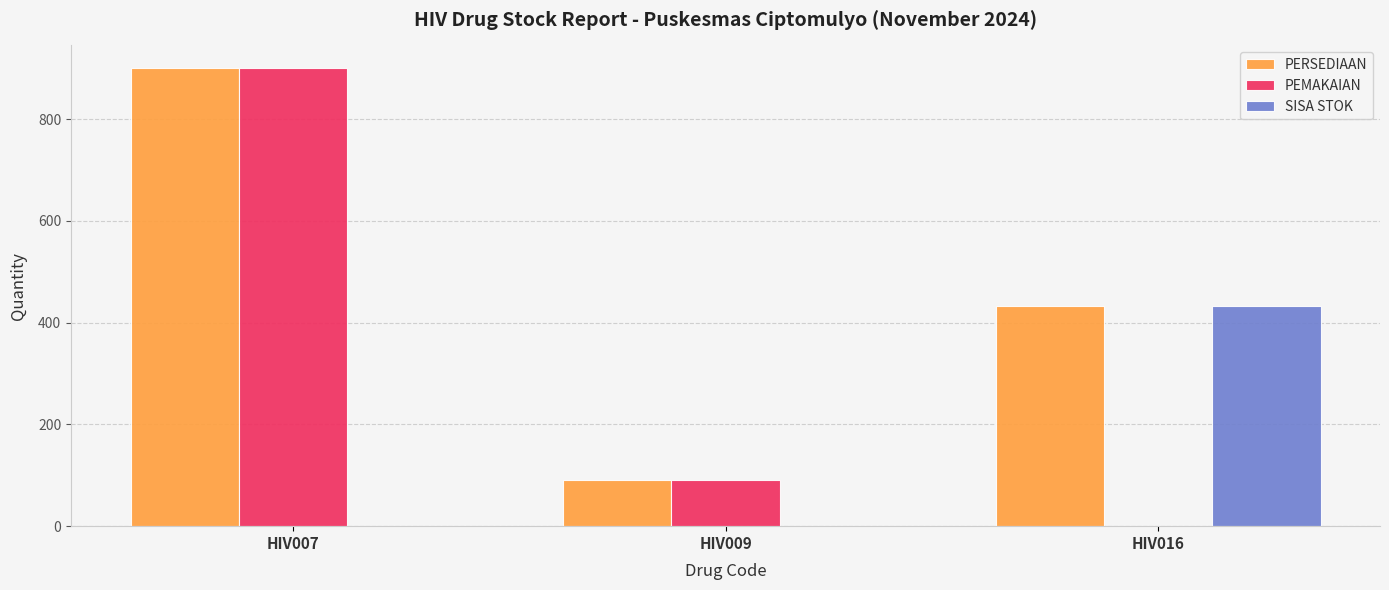

True or false: SISA STOK has a value of 432 at HIV016.

True